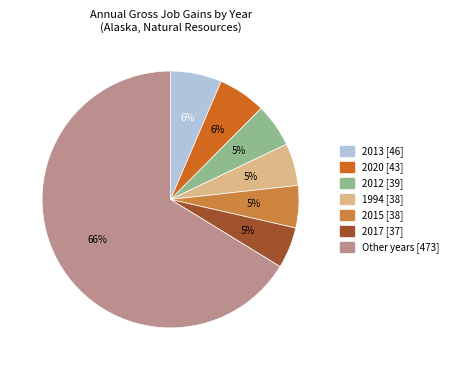

Is there any slice that represents more than half of the pie?

Yes